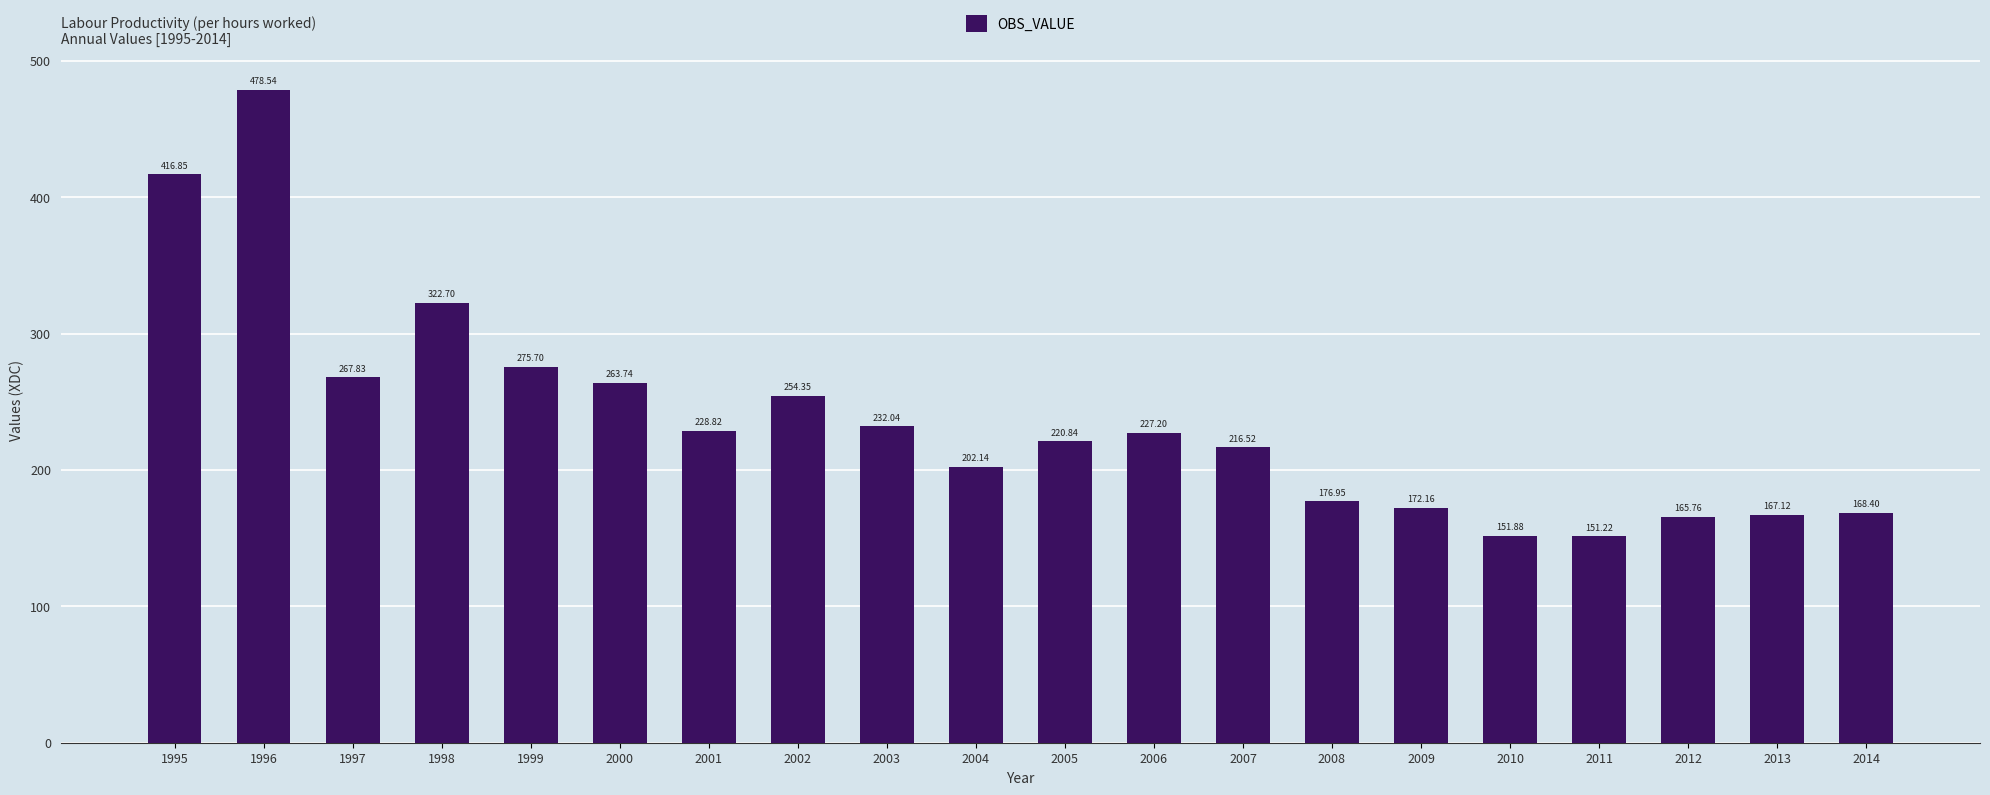

Which has a higher value, 2004 or 1999?

1999